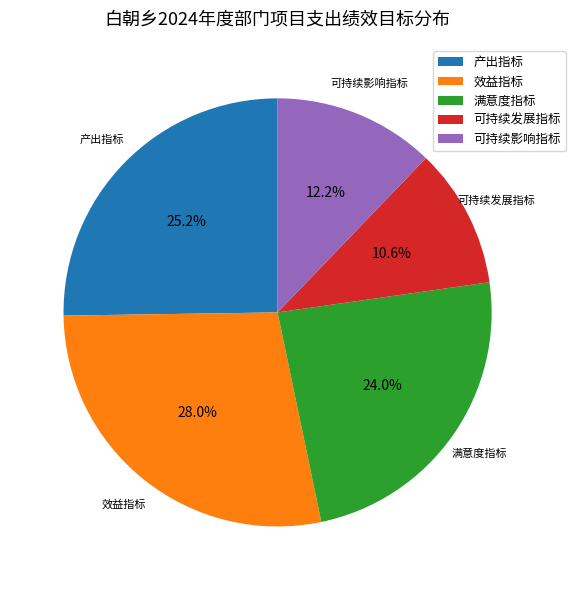

Rank the categories by value from lowest to highest.

可持续发展指标, 可持续影响指标, 满意度指标, 产出指标, 效益指标